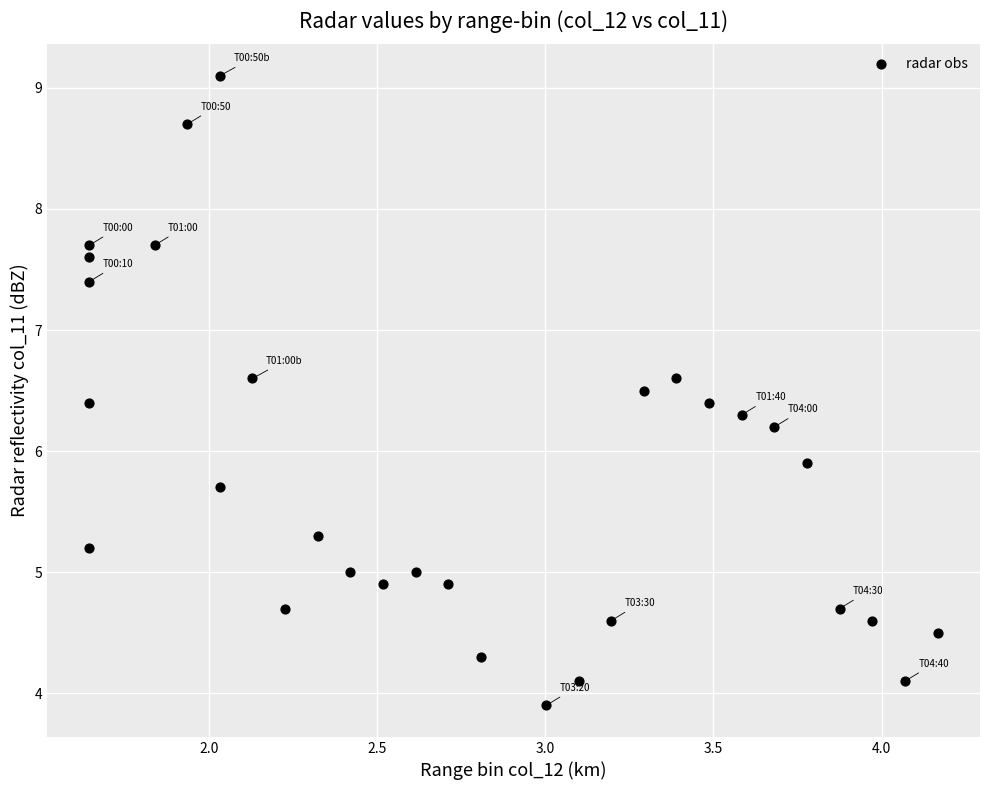

What Y value in the scatter plot is closest to 6?

5.9